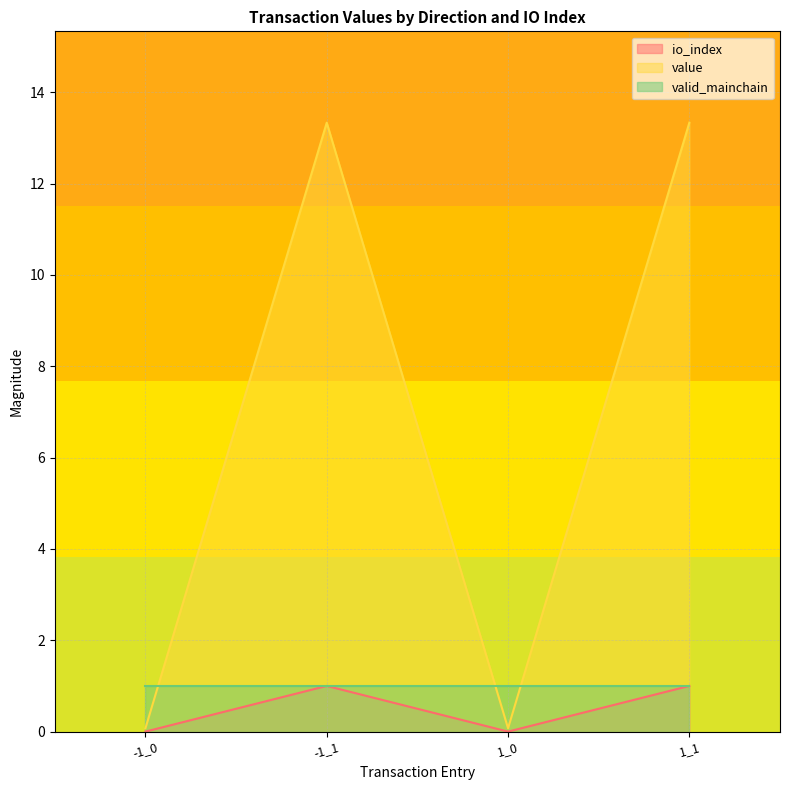

Where is io_index nearest to the value 0?

-1_0